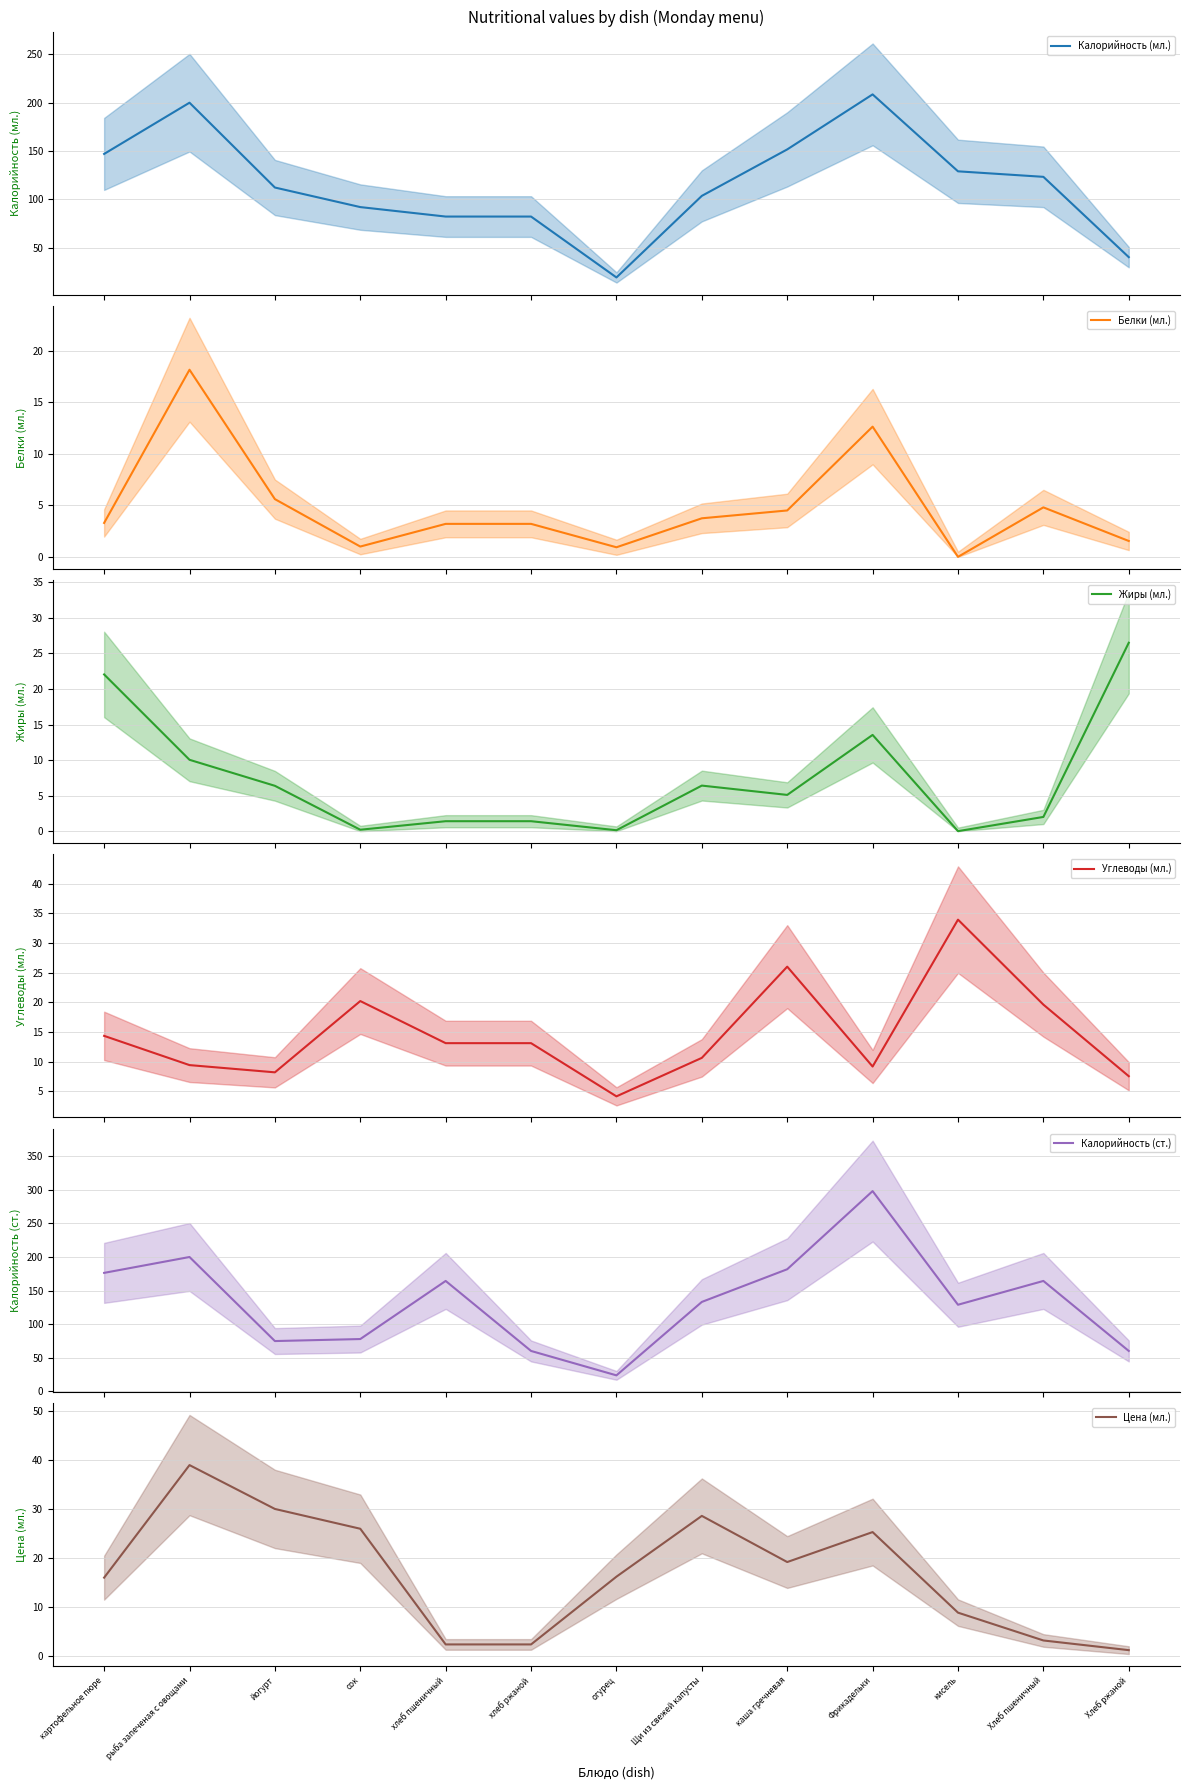

At how many categories does at least one series exceed 116?

8